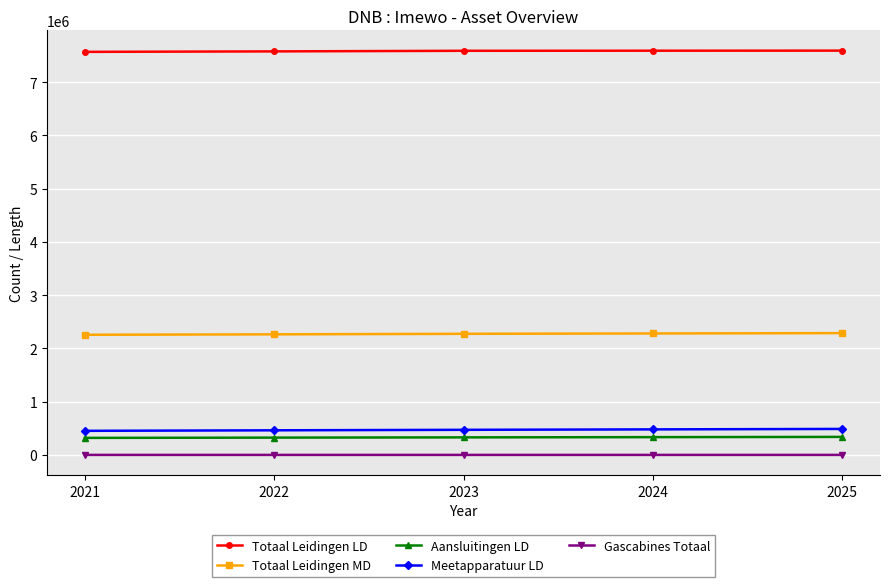

The value of Totaal Leidingen LD at 2023 is 7587769.0. True or false?

True